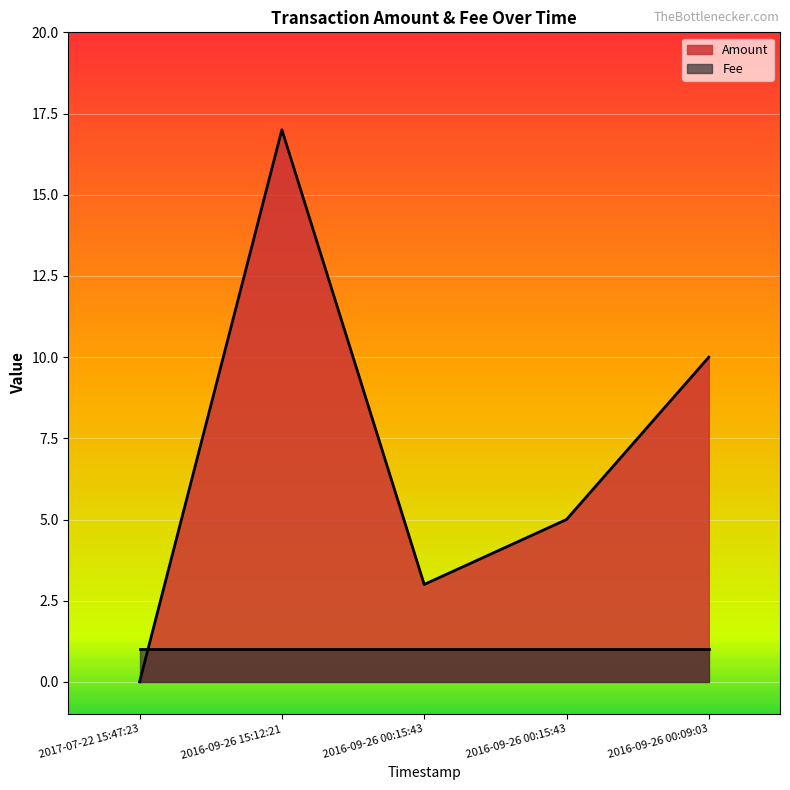

How many positive values are there?

4